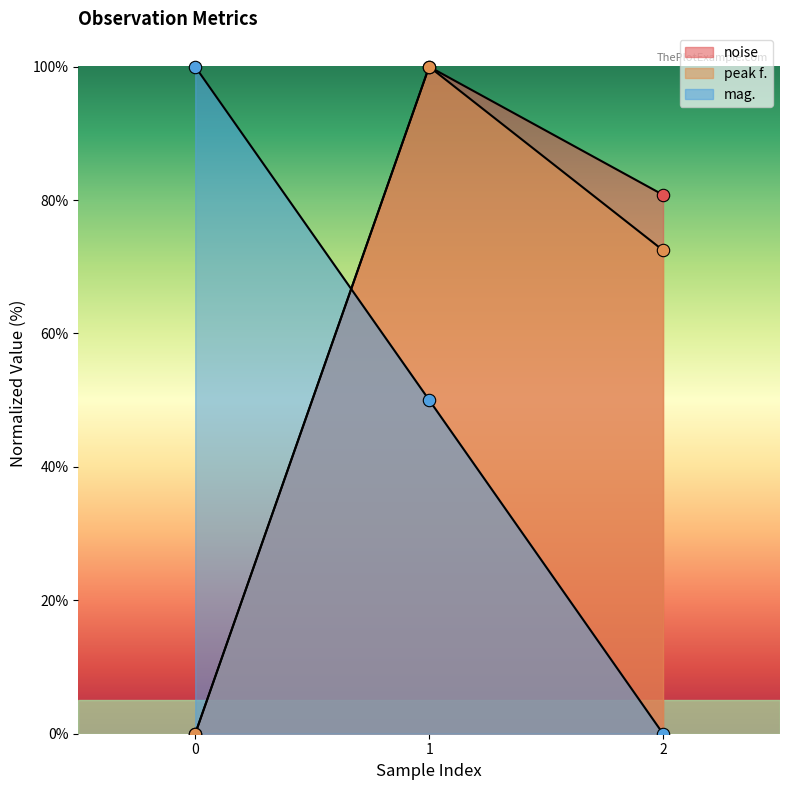

Which series has the widest spread of Y values?

peak f.